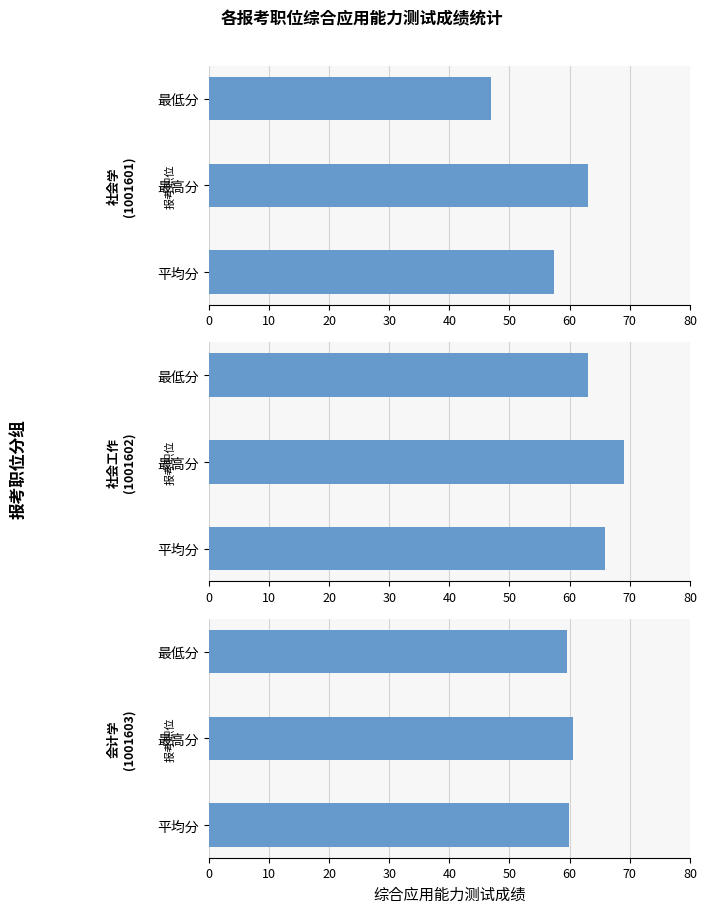

Which series has the widest spread of values?

社会学